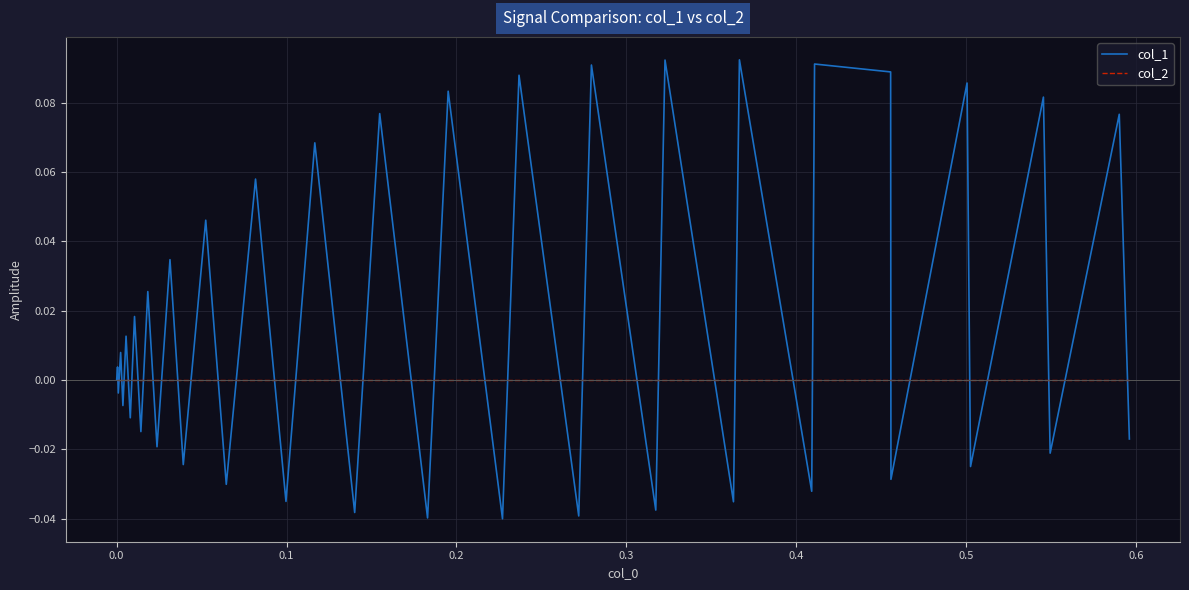

Which series ends up on top after the final intersection of col_2 and col_1?

col_2